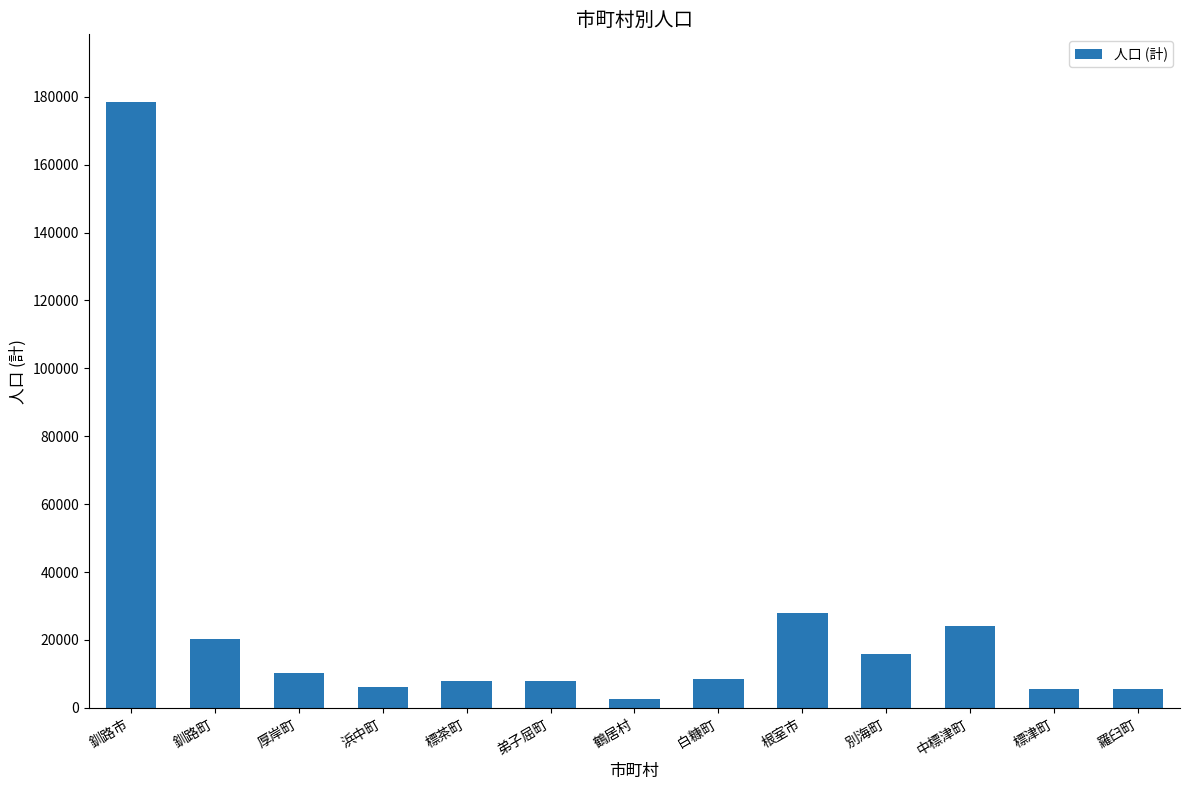

Are the bars horizontal?

No